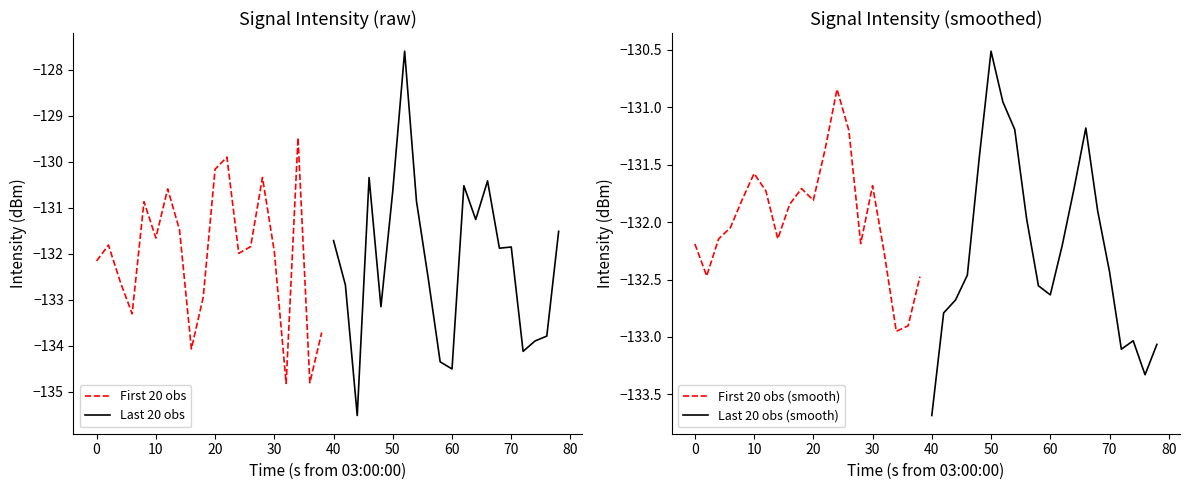

True or false: First 20 obs has a value of -132.2 at 0.

True